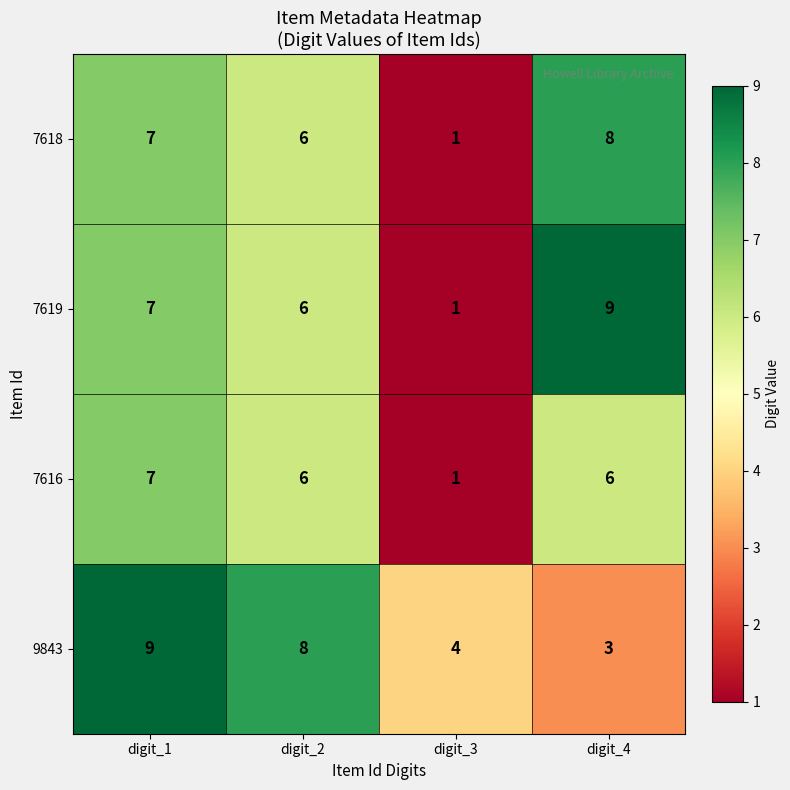

How many distinct data groups are displayed?

4